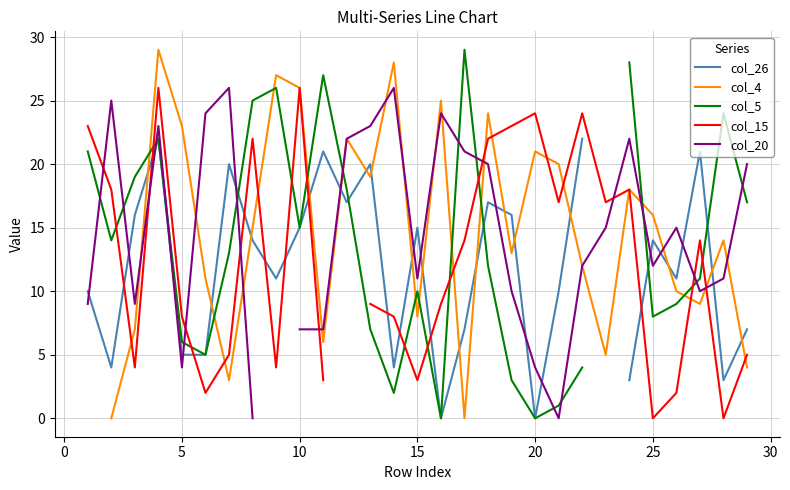

In col_20, how many points are higher than both neighbors (excluding endpoints)?

7